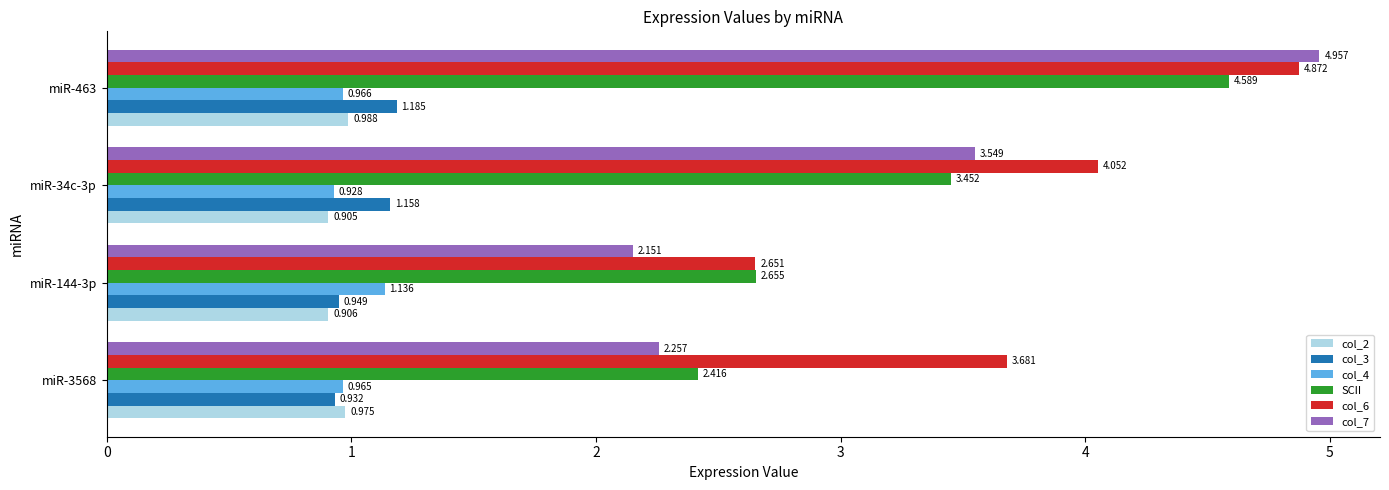

Is the value of col_4 at miR-34c-3p greater than the value of col_6 at miR-144-3p?

No